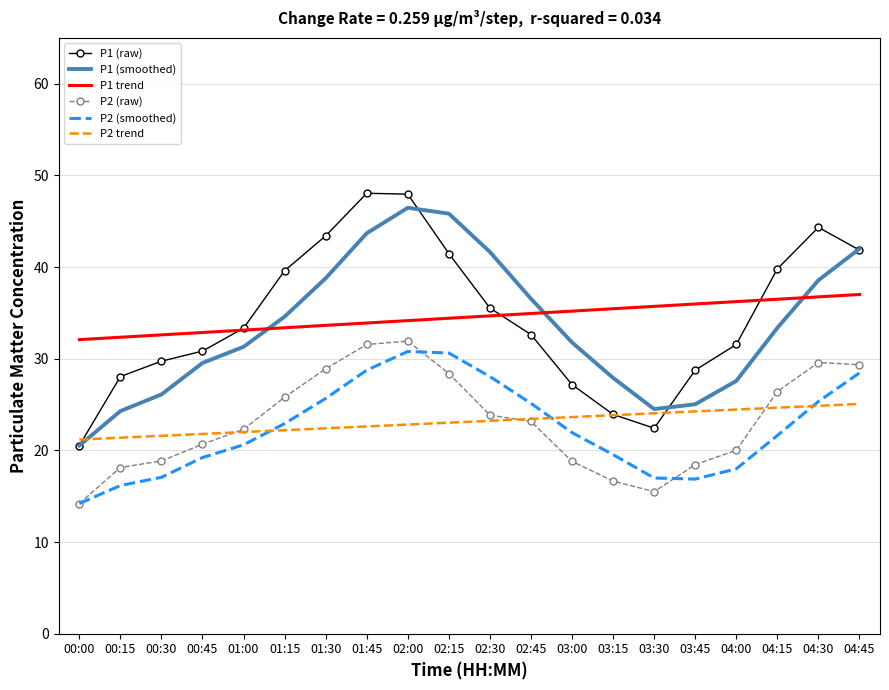

What is the minimum value for P2 (raw)?

14.2